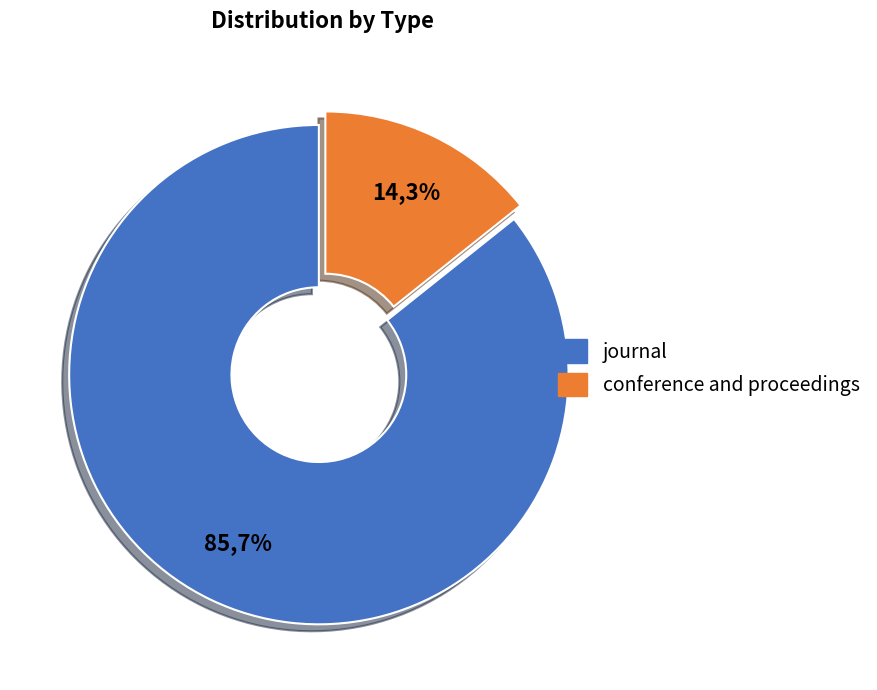

What percentage is NOT represented by conference and proceedings?

85.7%